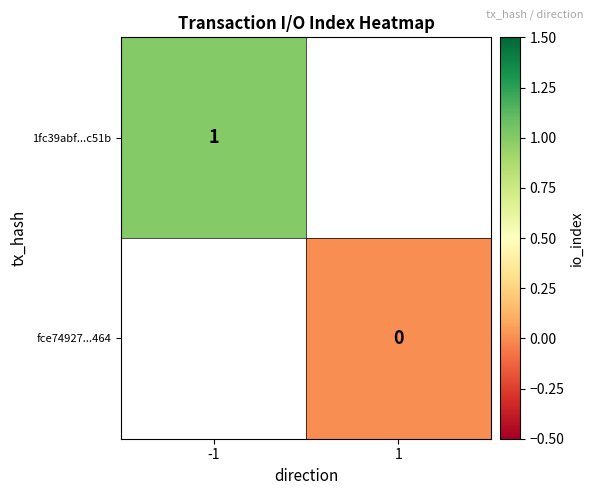

At which label does fce74927...464 reach its minimum?

-1